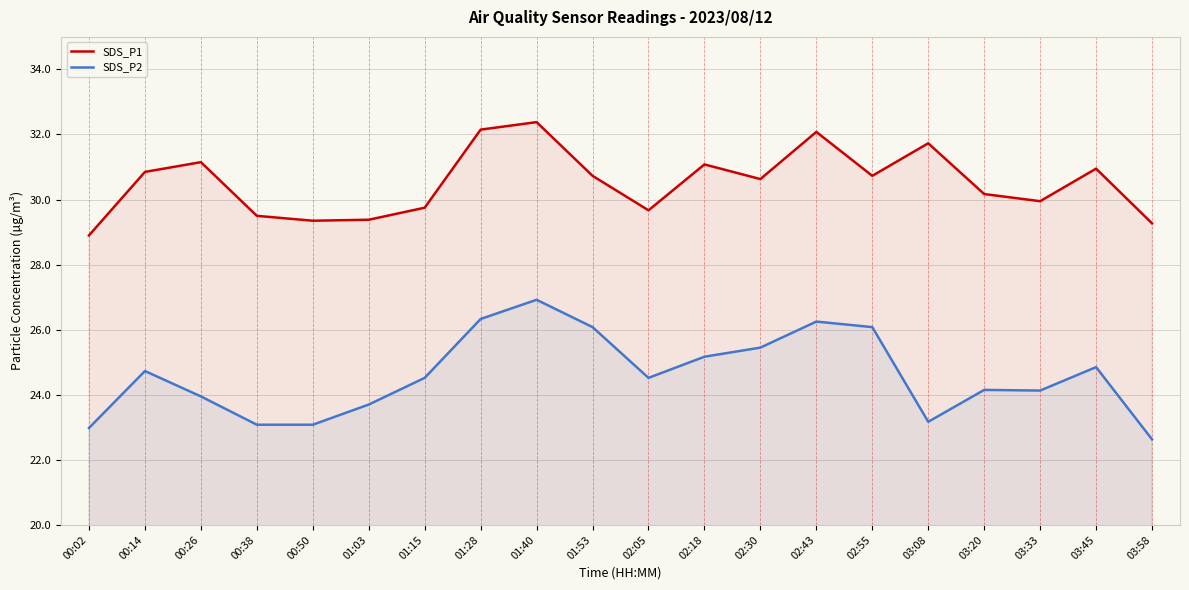

How many interior local peaks does the SDS_P2 series have?

5